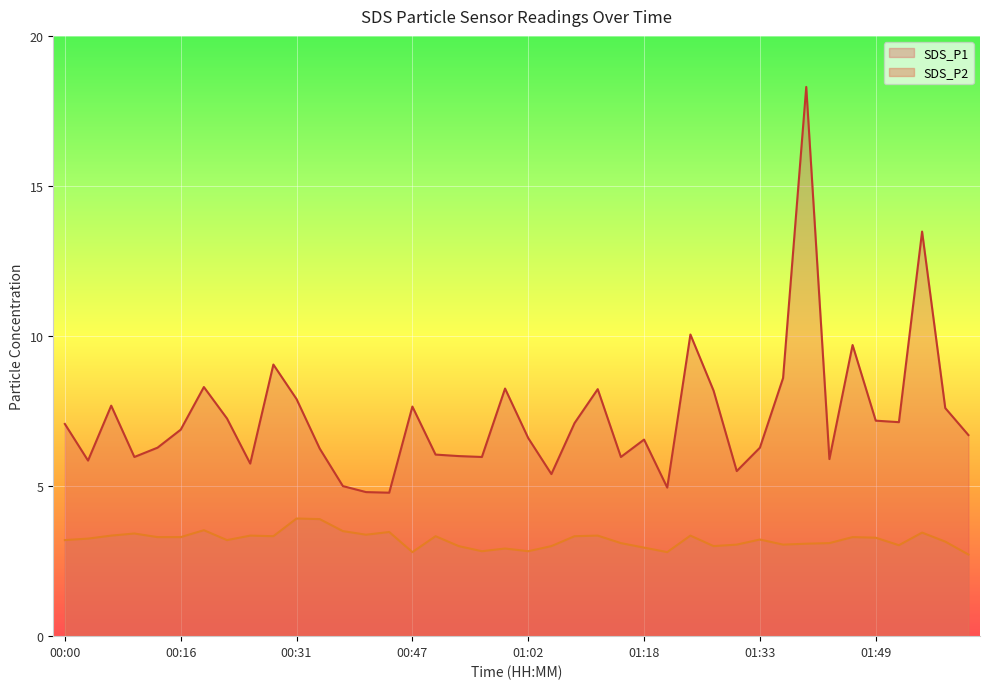

Count the number of data series in this chart.

2